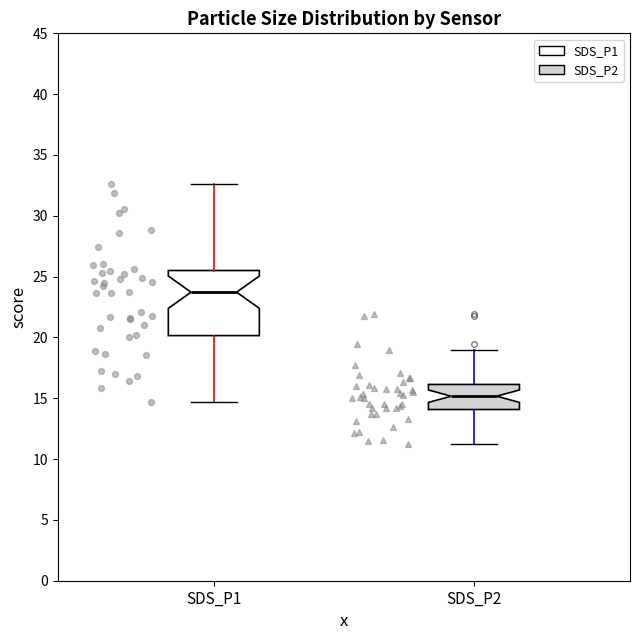

Where does the upper whisker of the box for SDS_P1 end on the y-axis? The values are not printed on the chart, so give them approximately, as read against the axis.

32.5